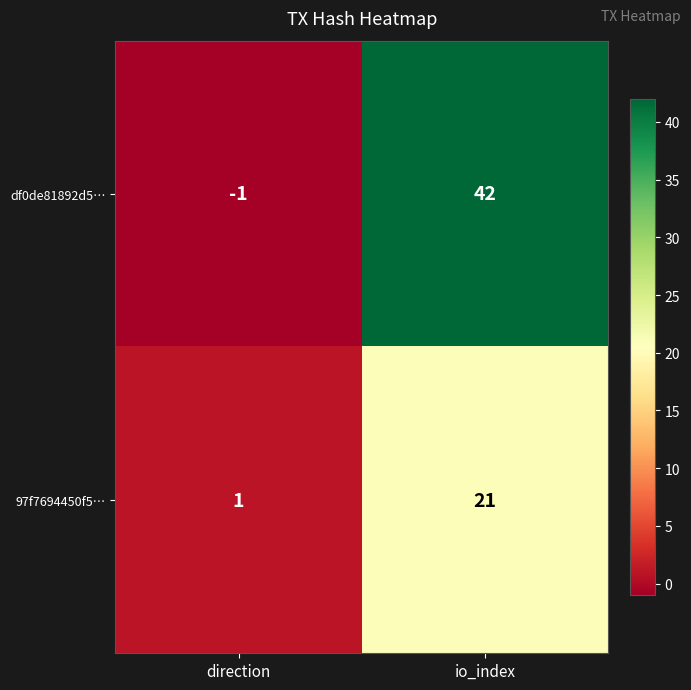

Reading left to right, what are all the values shown in this chart?

df0de81892d5…: direction=-1	io_index=42
97f7694450f5…: direction=1	io_index=21